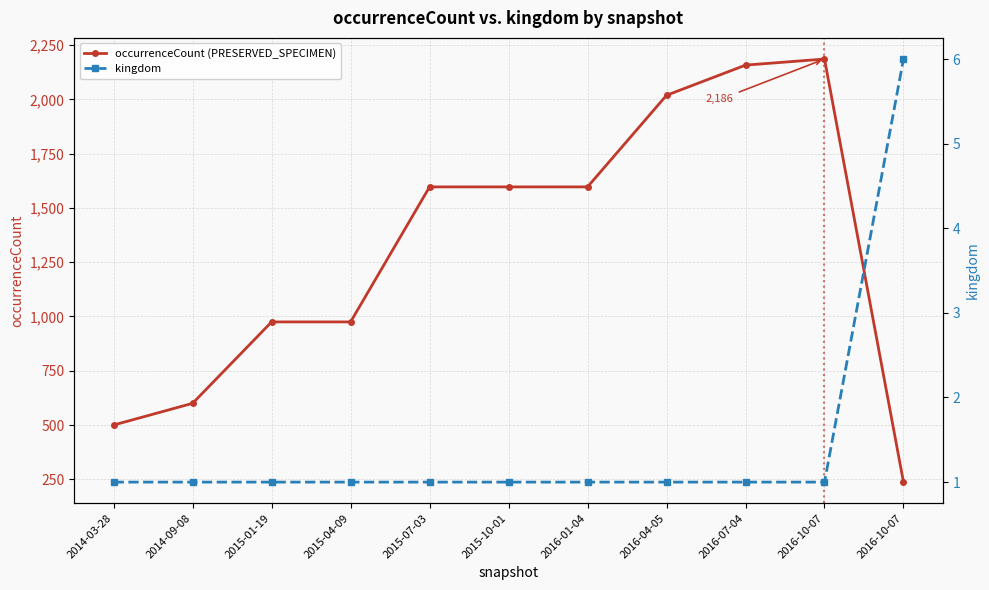

What is the total value across all series at 2016-01-04?

1598